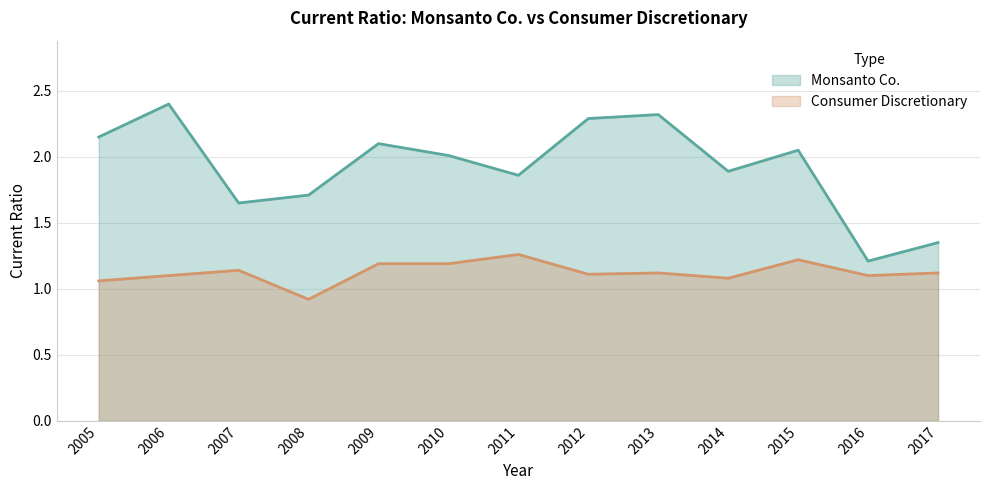

Which series has the largest range (max minus min)?

Monsanto Co.